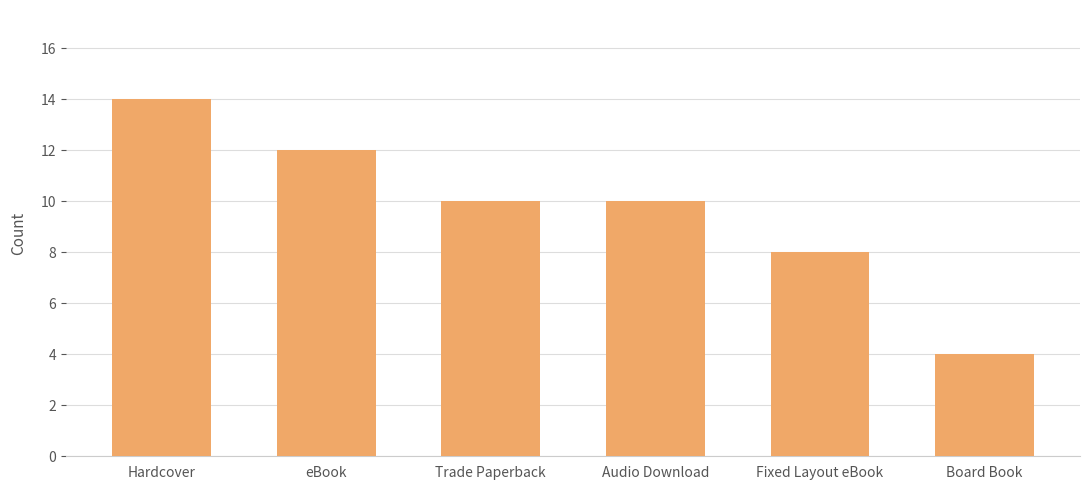

What is the sum of all values?

58